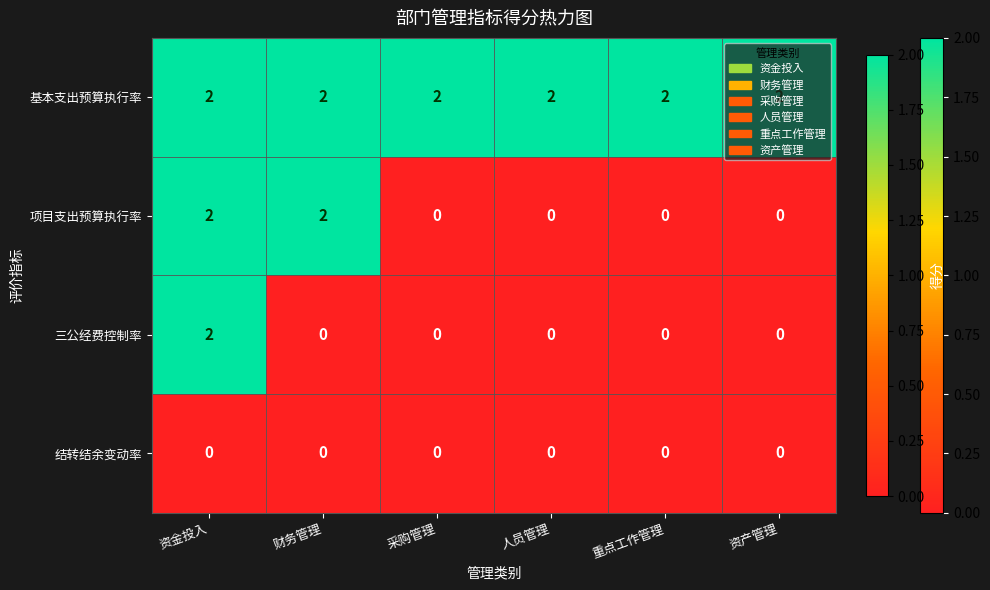

The 基本支出预算执行率 series shows 2 at 人员管理. True or false?

True